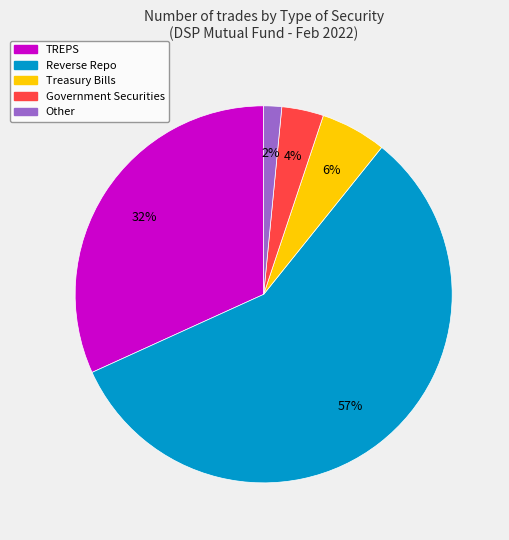

Do Treasury Bills and TREPS together represent more than half of the pie?

No